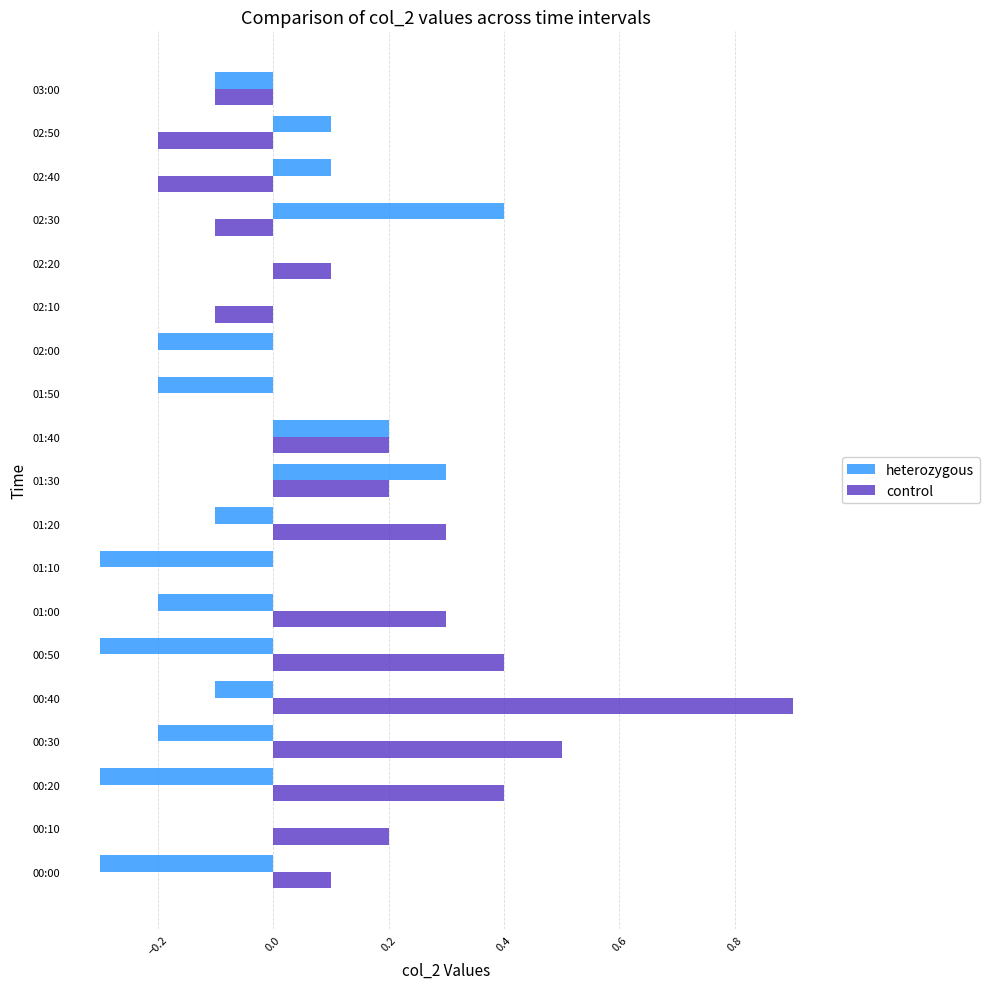

Which series has the largest total across all categories?

control